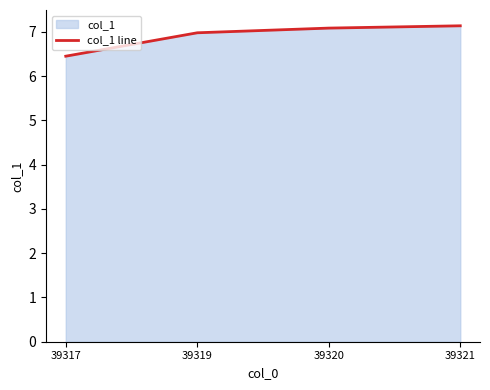

What is the value of the 2nd point from the left?

7.0